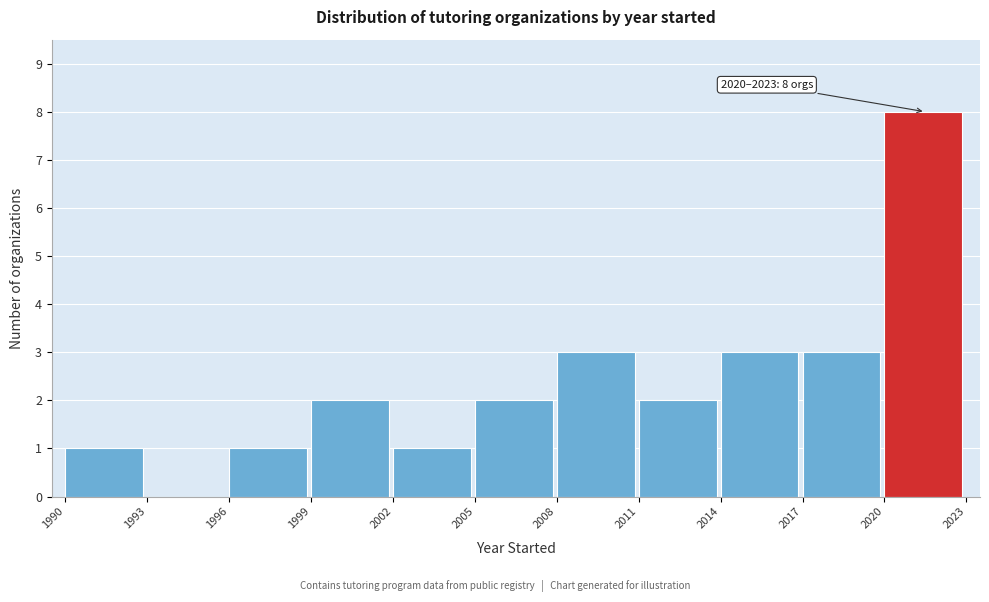

Over which range of the x-axis is the bar tallest?

2020 to 2023